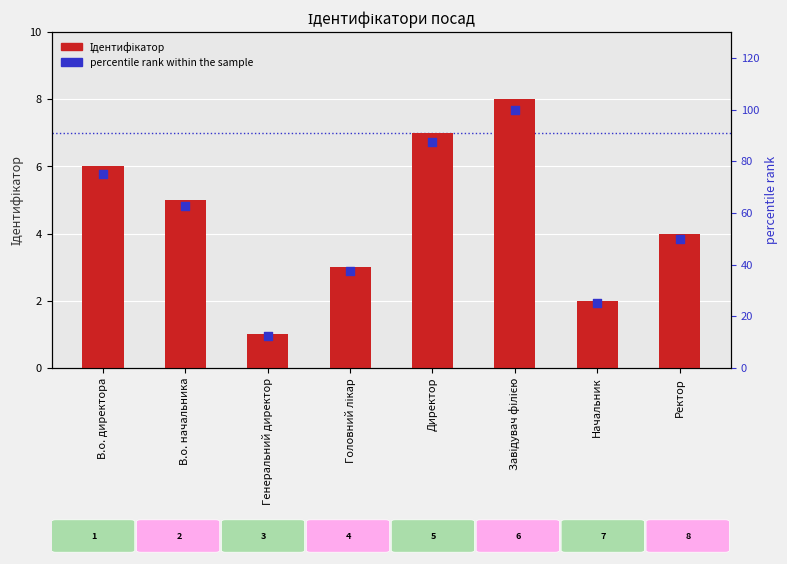

At how many categories does at least one series exceed 78?

2